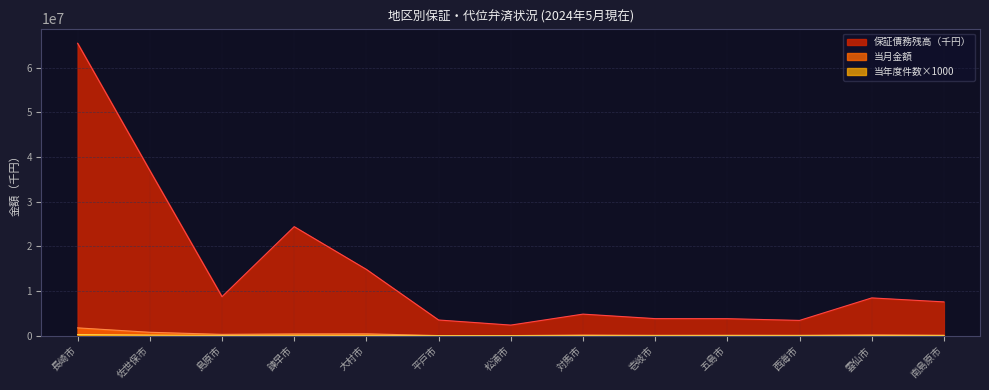

True or false: 当月金額 has a value of 71000.0 at 壱岐市.

True